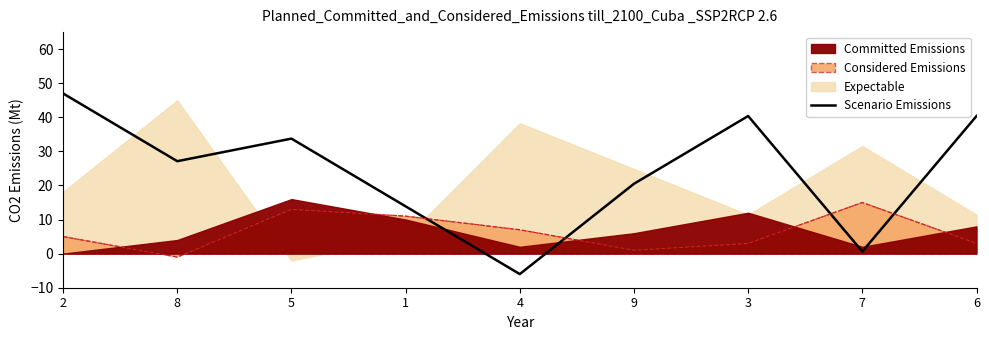

Is it true that Considered Emissions equals 5.0 at 2?

True